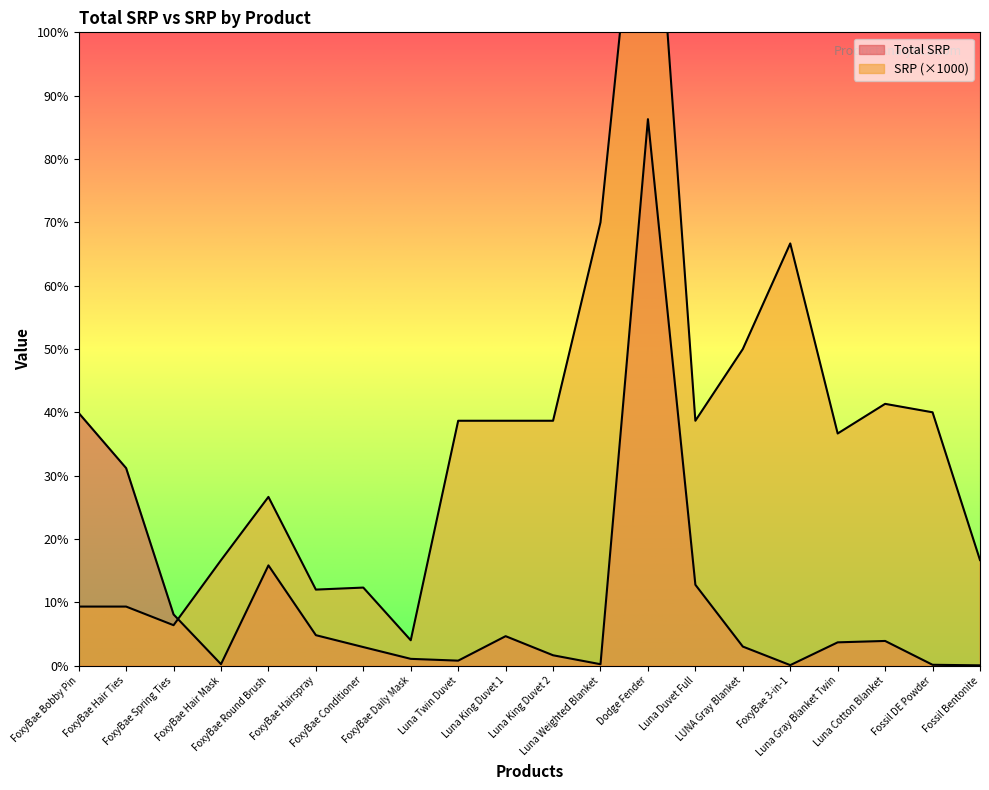

Which category has the lowest value across all series?

Fossil Bentonite